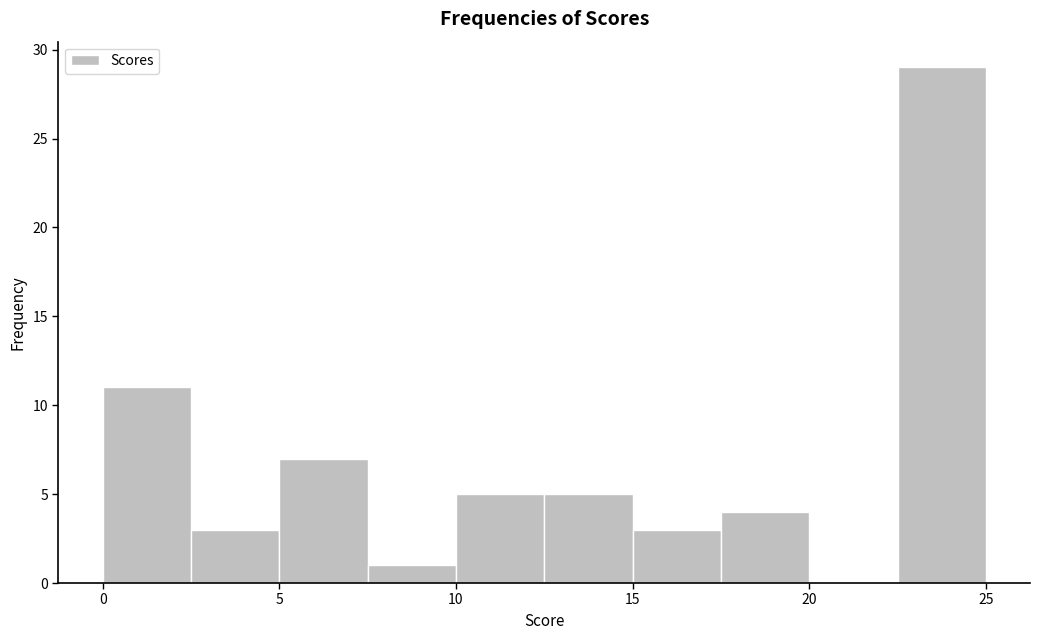

How tall is the bar that spans 10.0 to 12.5 on the x-axis? The values are not printed on the chart, so give them approximately, as read against the axis.

5